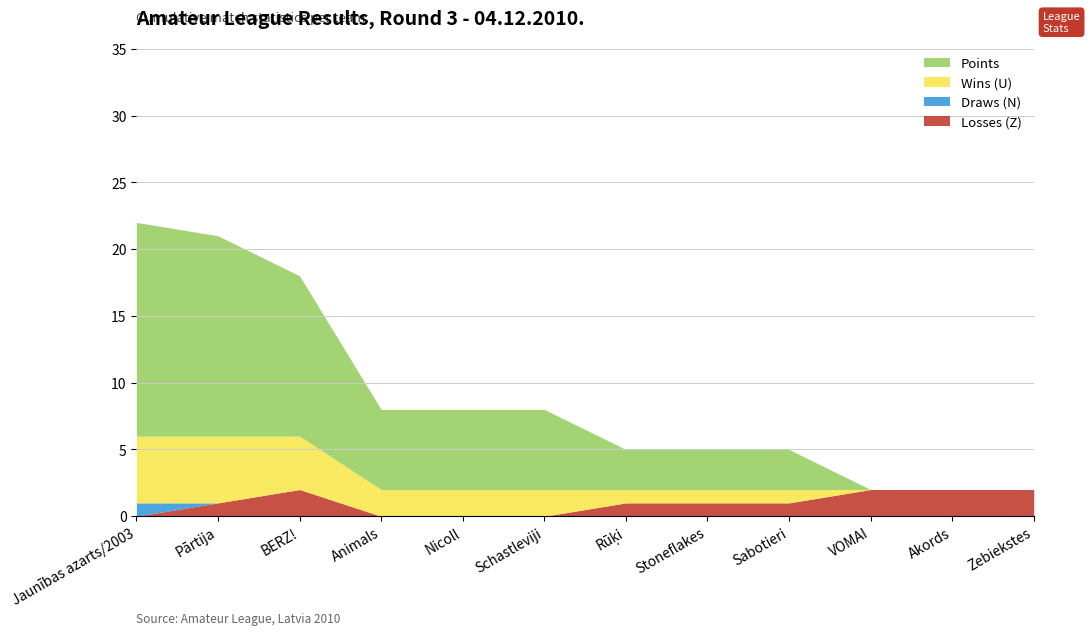

What is the total value across all series at Sabotieri?

5